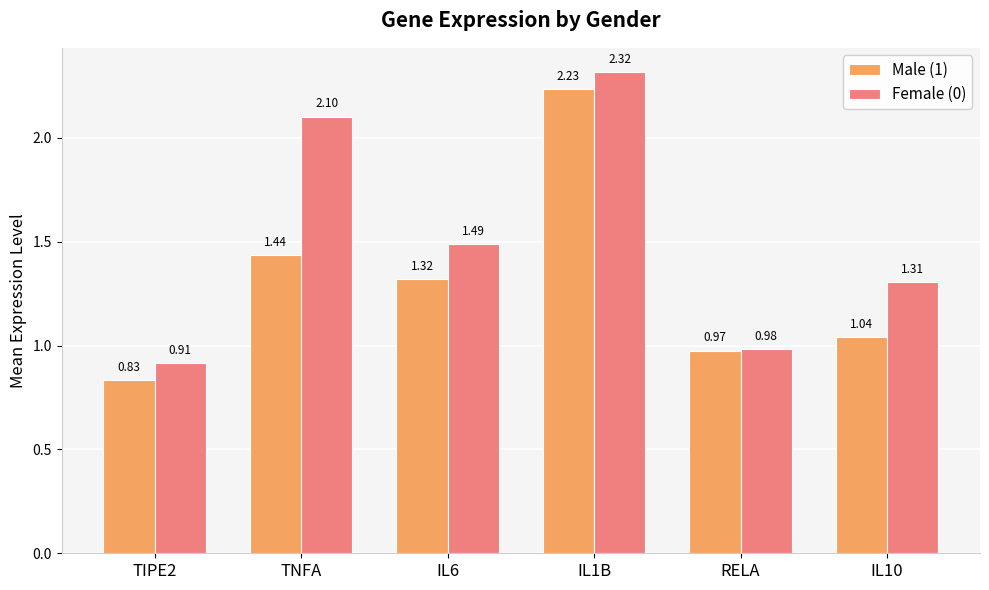

The value of Male (1) at TNFA is 0.4. True or false?

False